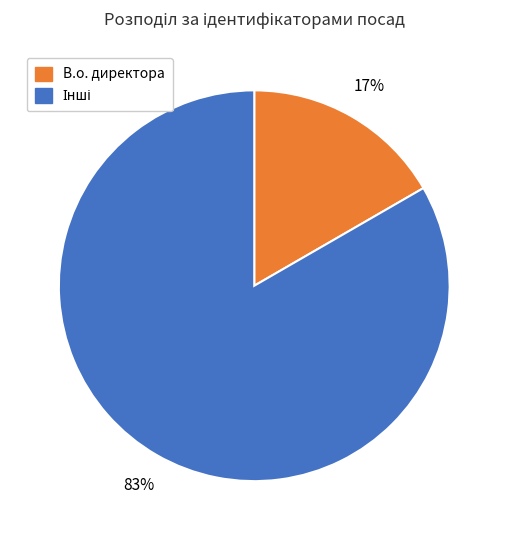

True or false: В.о. директора accounts for 17% of the total.

True